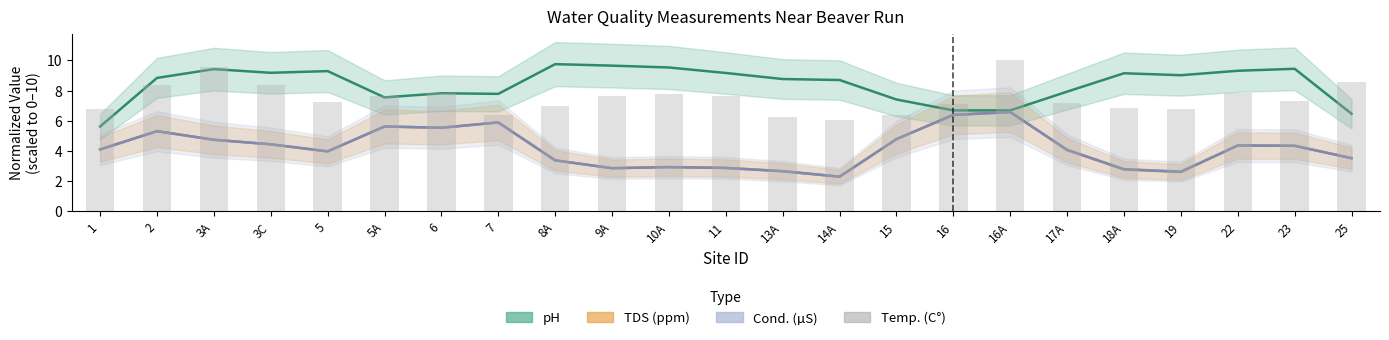

What is the approximate value at 3A?

9.6